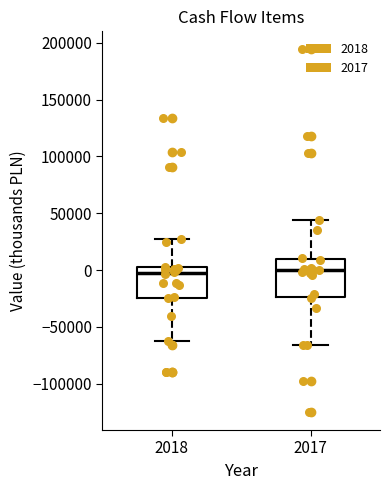

Comparing the boxes themselves (not the whiskers), which one is the tallest?

2017